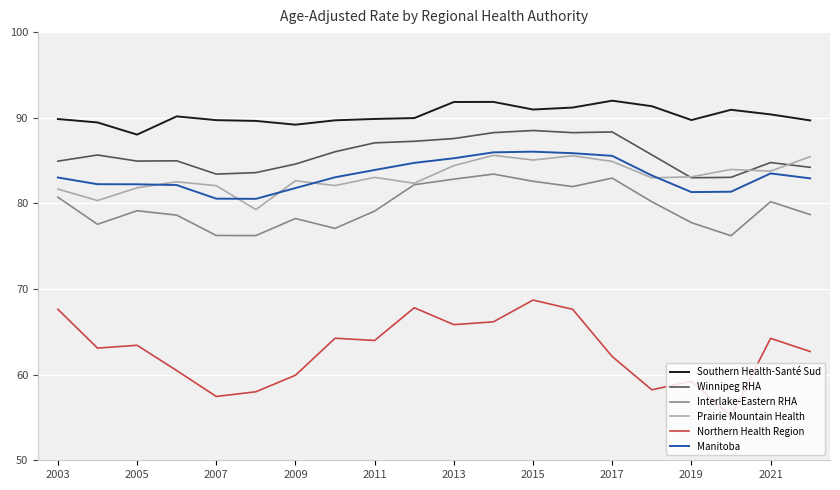

How many lines are shown in the chart?

6